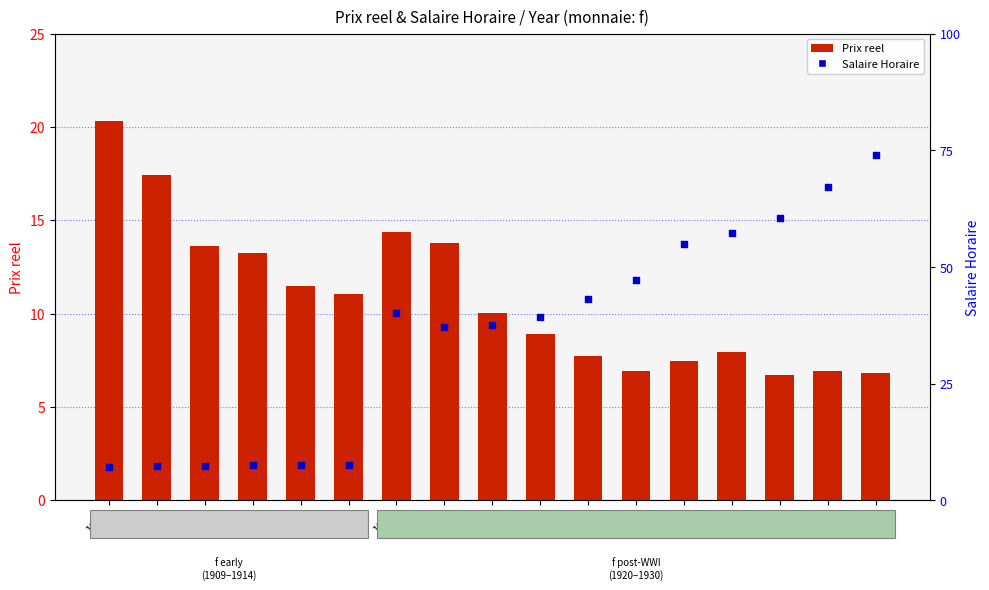

Which series has the largest total across all categories?

Prix reel